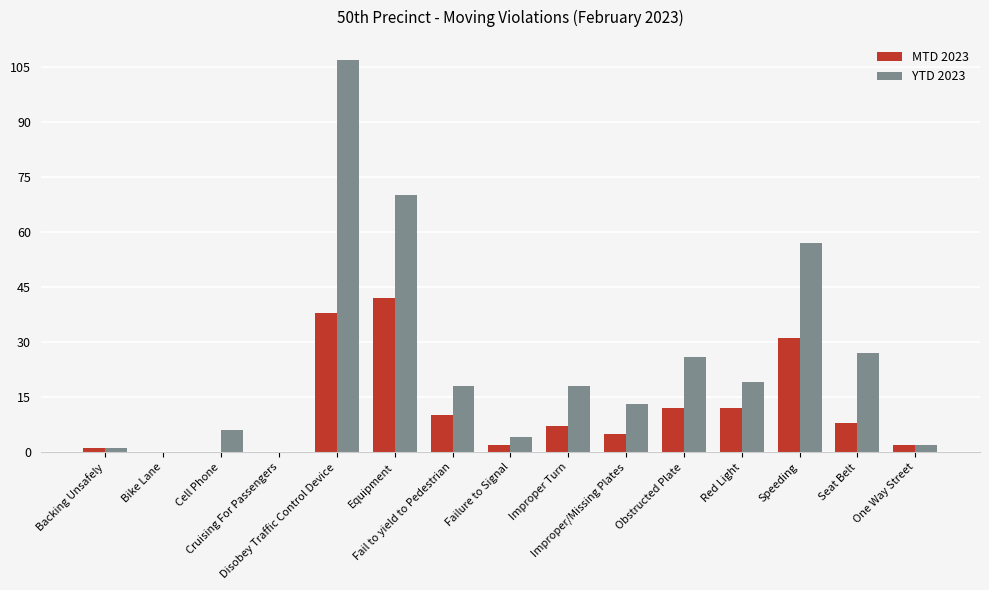

What is the maximum value shown in the chart?

107